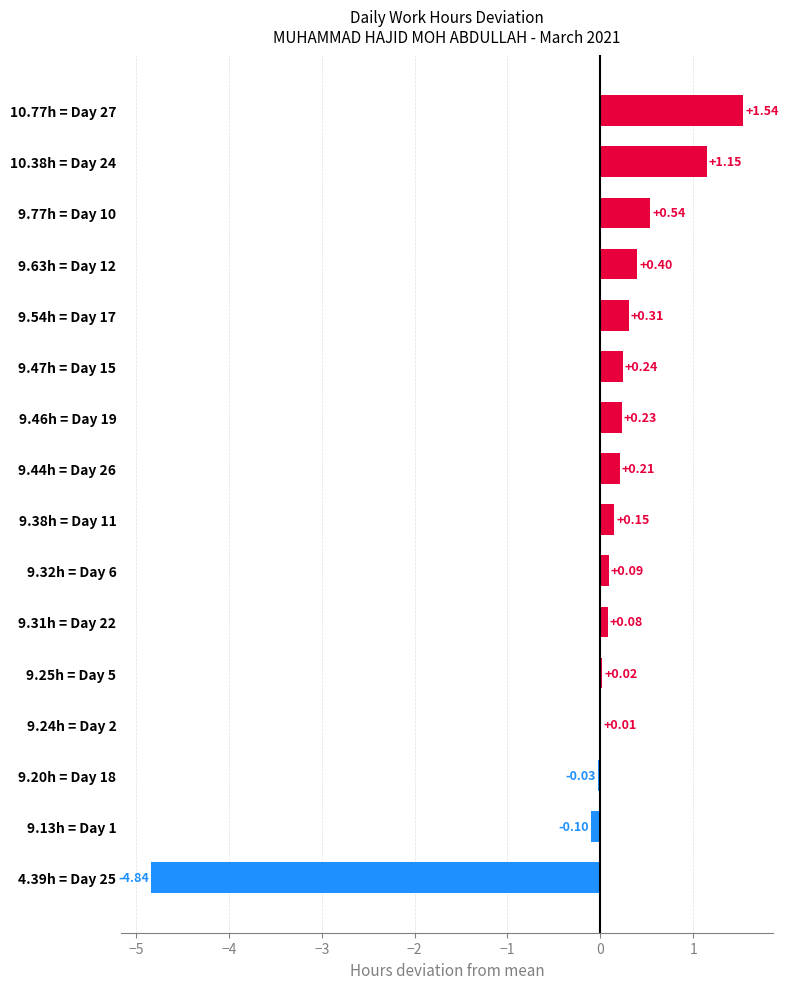

How many positive values are there?

13